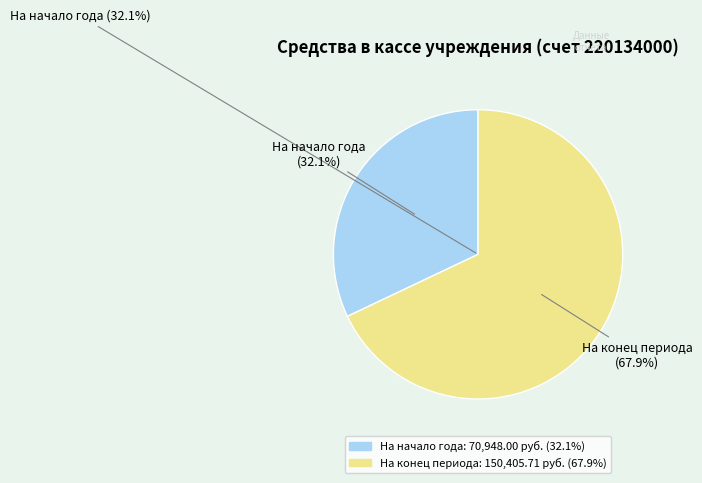

To the nearest percent, what portion does На начало года (остаток средств на счете) represent?

32%